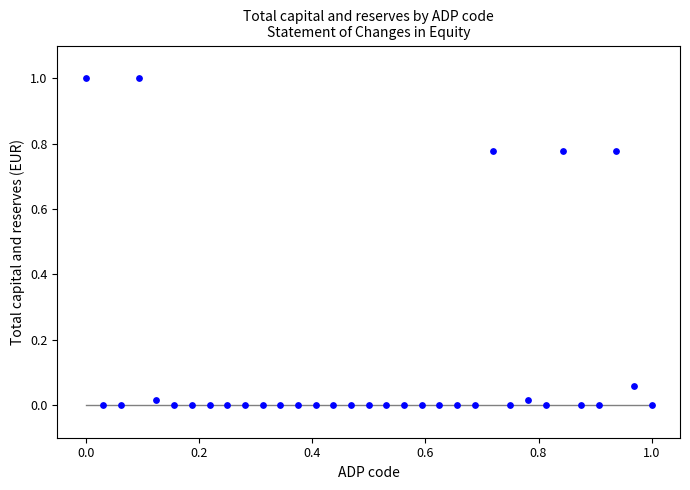

What is the range of Y values (max minus min)?

1.0